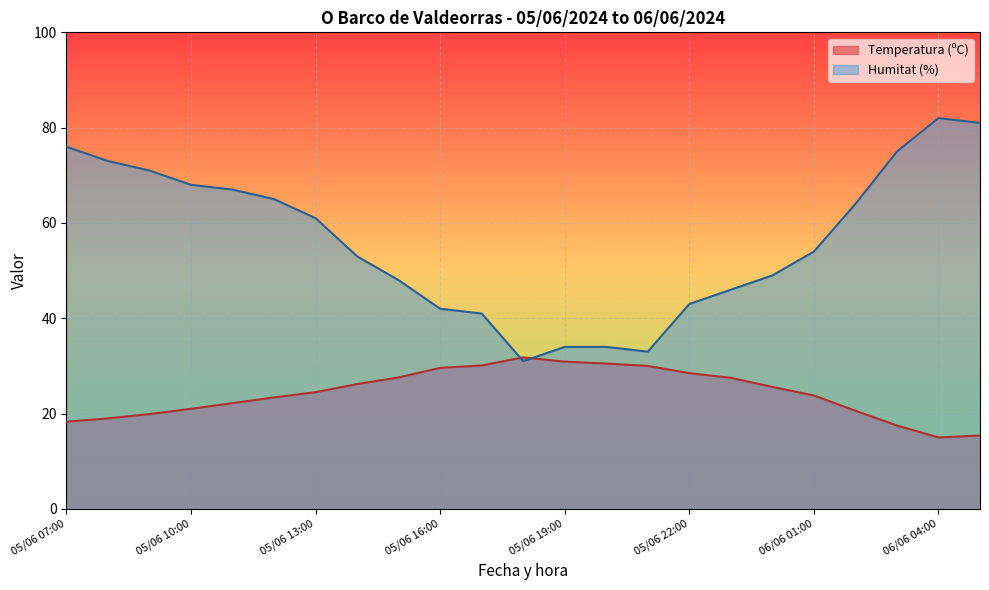

Which label corresponds to the smallest value in the chart?

06/06 04:00